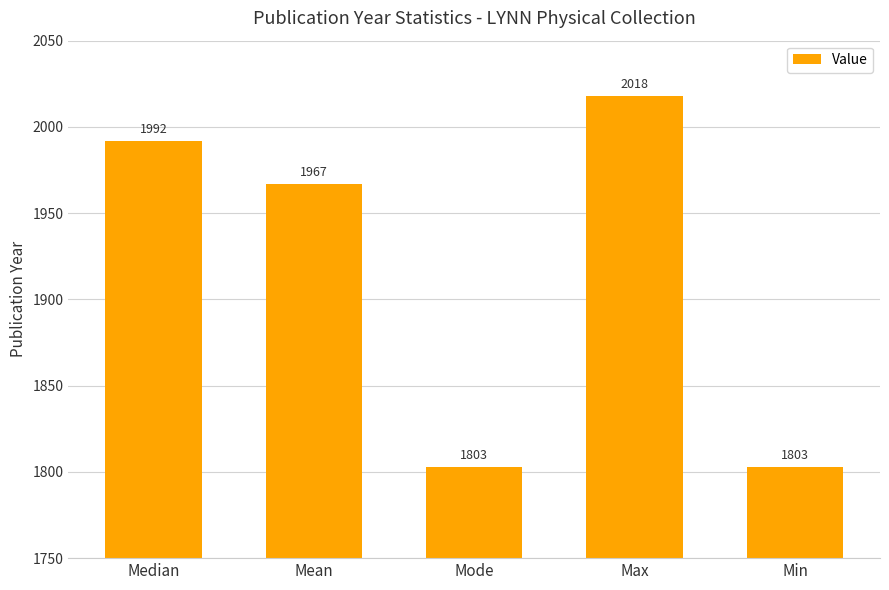

What is the average value?

1917